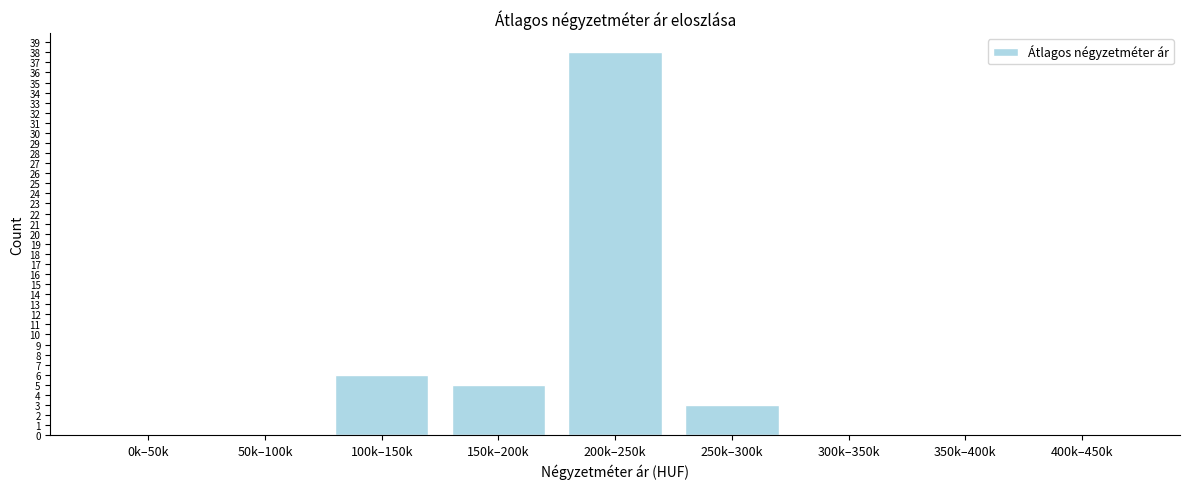

Reading left to right, list all the values displayed in this chart.

0k–50k=0	50k–100k=0	100k–150k=6	150k–200k=5	200k–250k=38	250k–300k=3	300k–350k=0	350k–400k=0	400k–450k=0